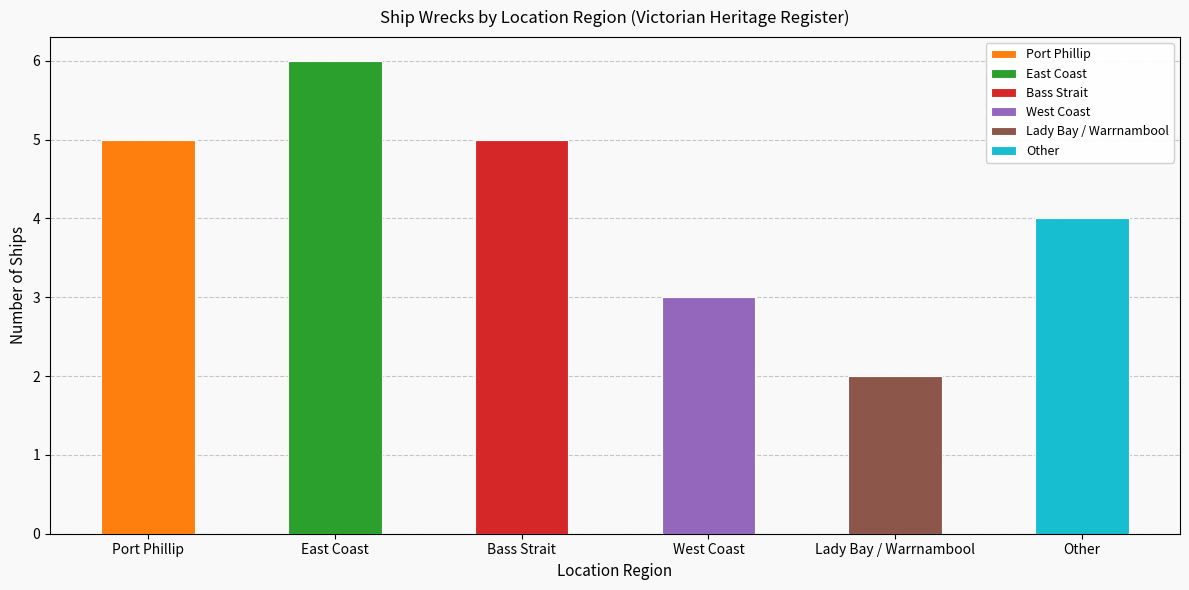

True or false: the data shows 4 at West Coast.

False